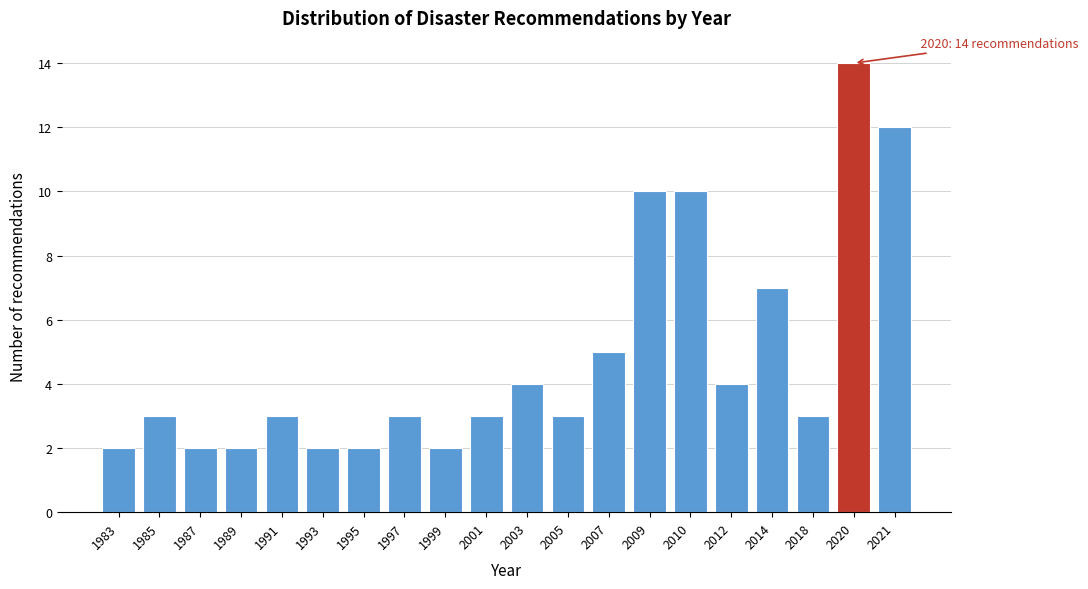

Reading left to right, list all the values displayed in this chart.

2	3	2	2	3	2	2	3	2	3	4	3	5	10	10	4	7	3	14	12